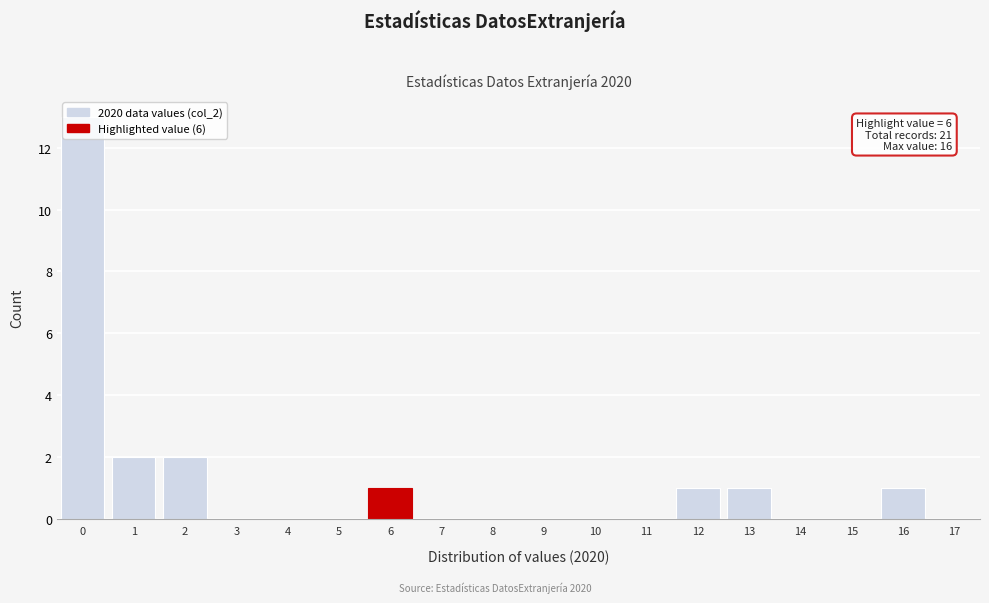

Which range on the x-axis has the tallest bar?

-0.5 to 0.5